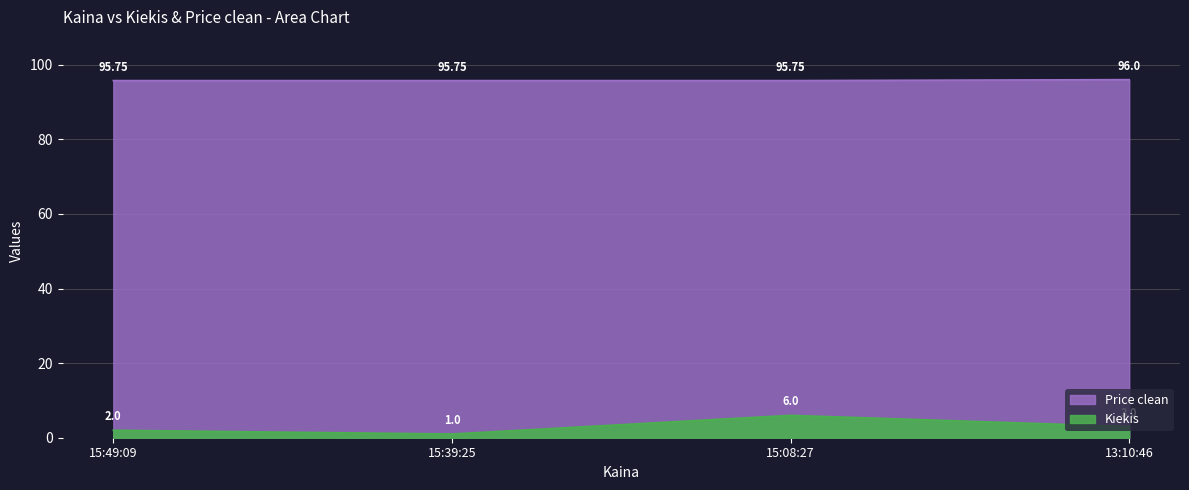

How many lines are shown in the chart?

2